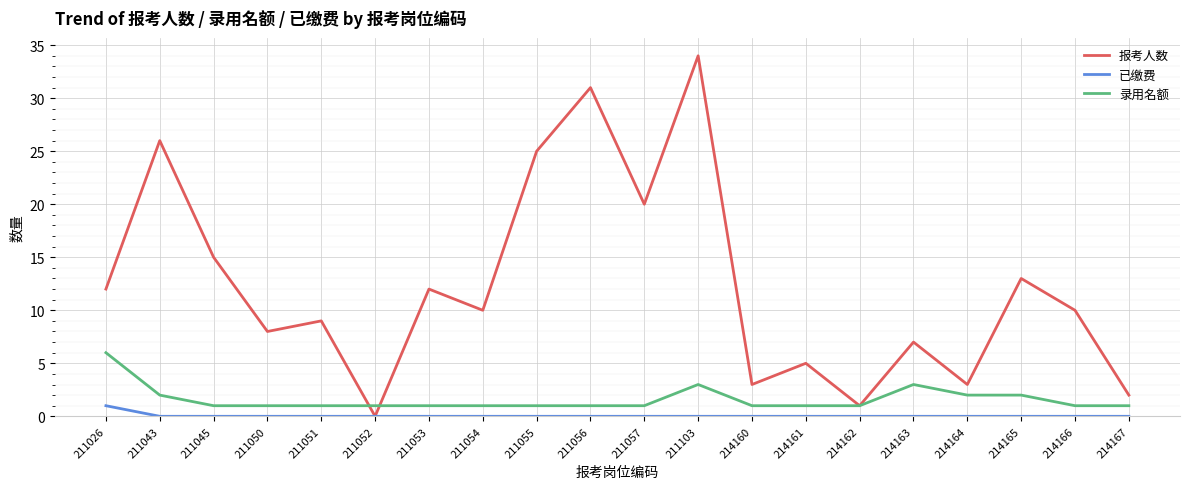

Rank the series at 214160 from lowest to highest value.

已缴费, 录用名额, 报考人数